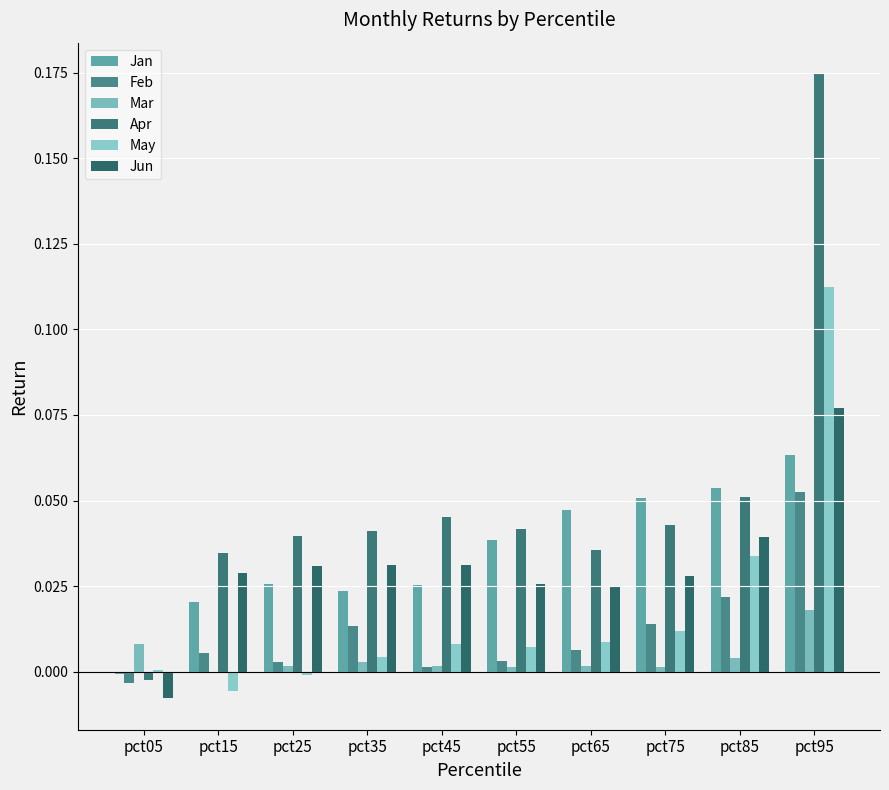

Where does the Jan series first go above 0?

pct15